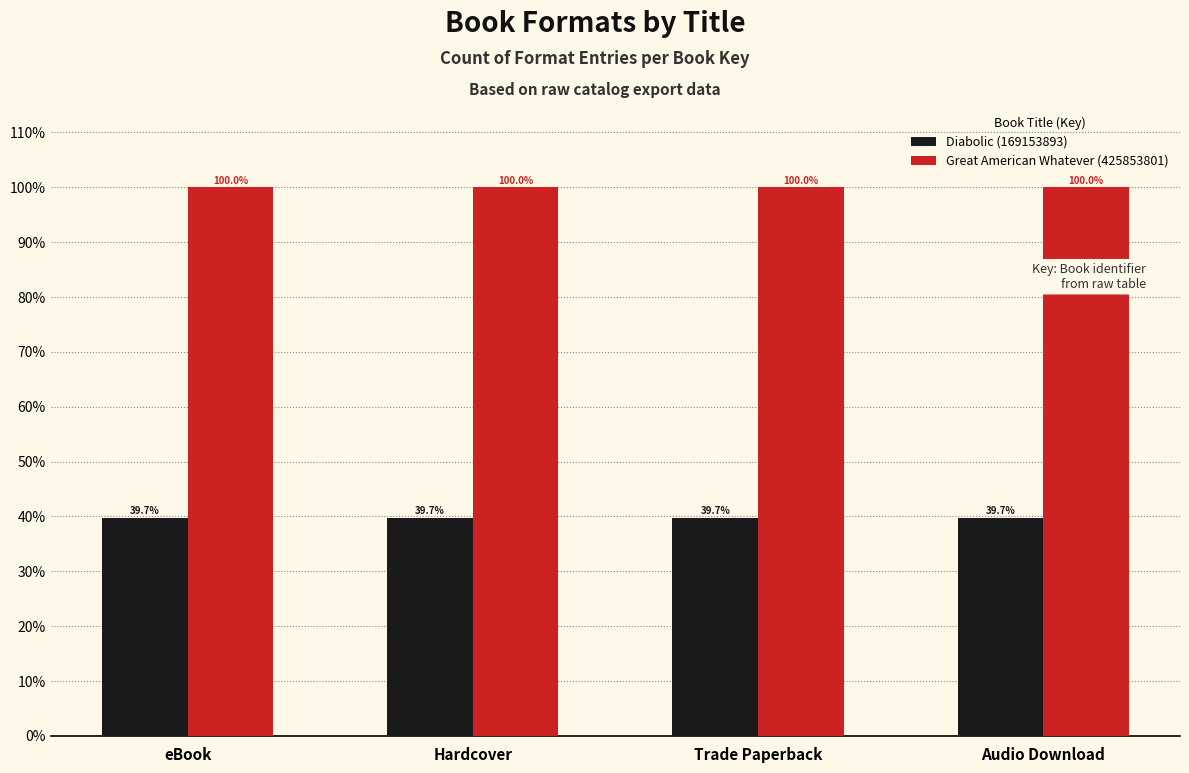

Which series has the largest total across all categories?

Great American Whatever (425853801)